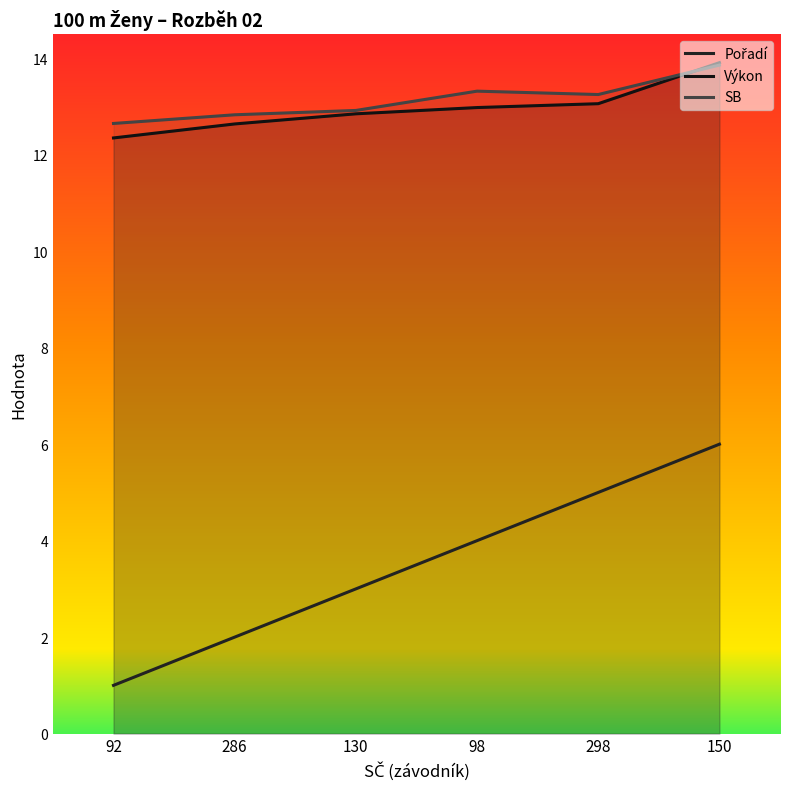

What is the label of the 3rd point from the left?

130